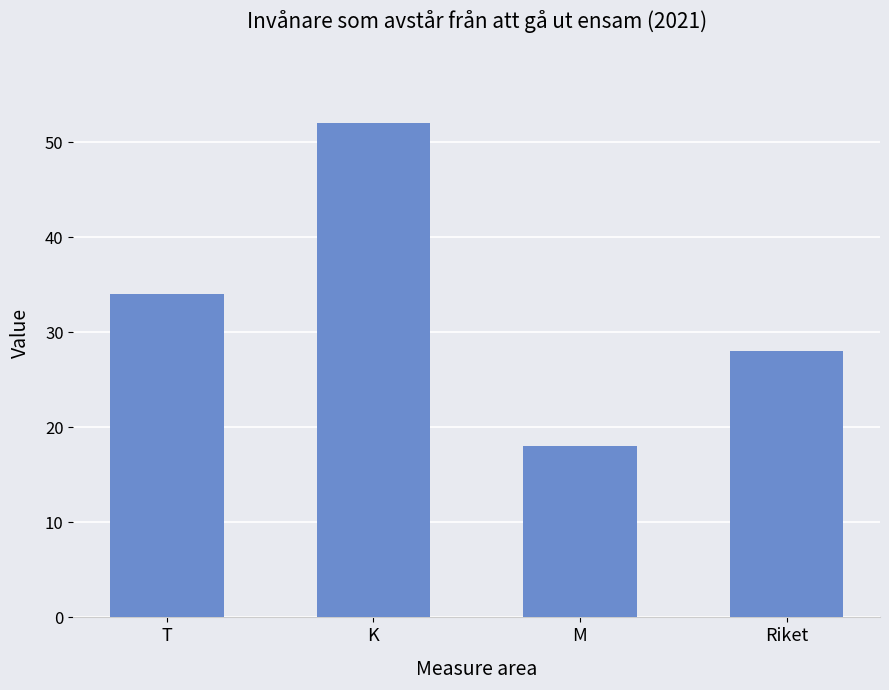

What is the value of the 3rd bar from the left?

18